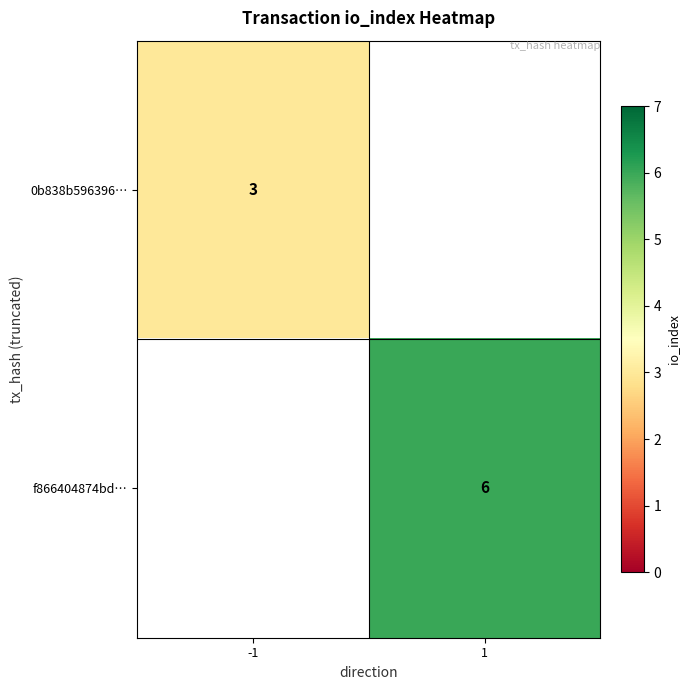

True or false: 0b838b596396… has a value of 5 at -1.

False